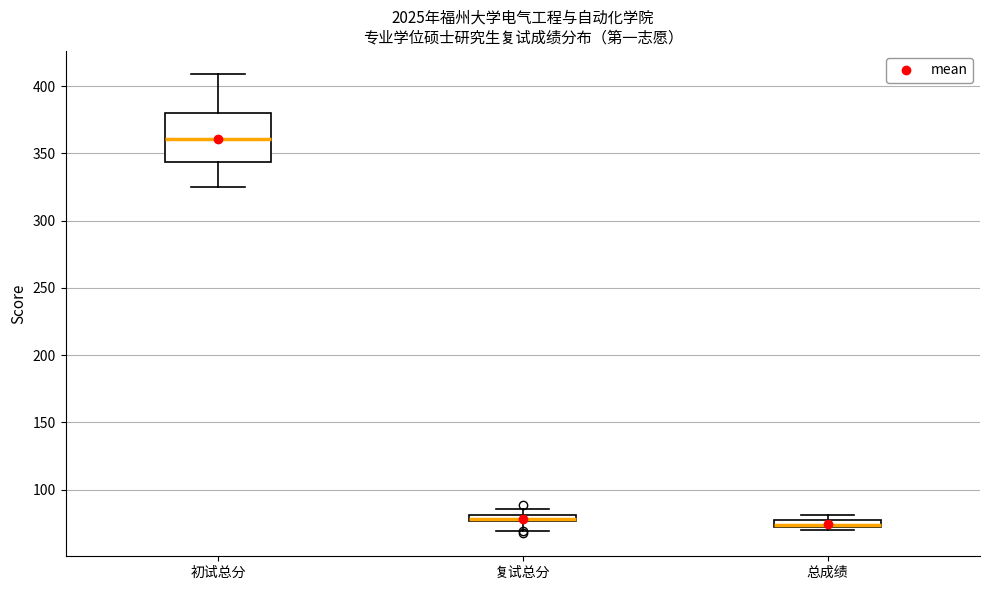

Which box is the tallest, from its lower edge to its upper edge?

初试总分